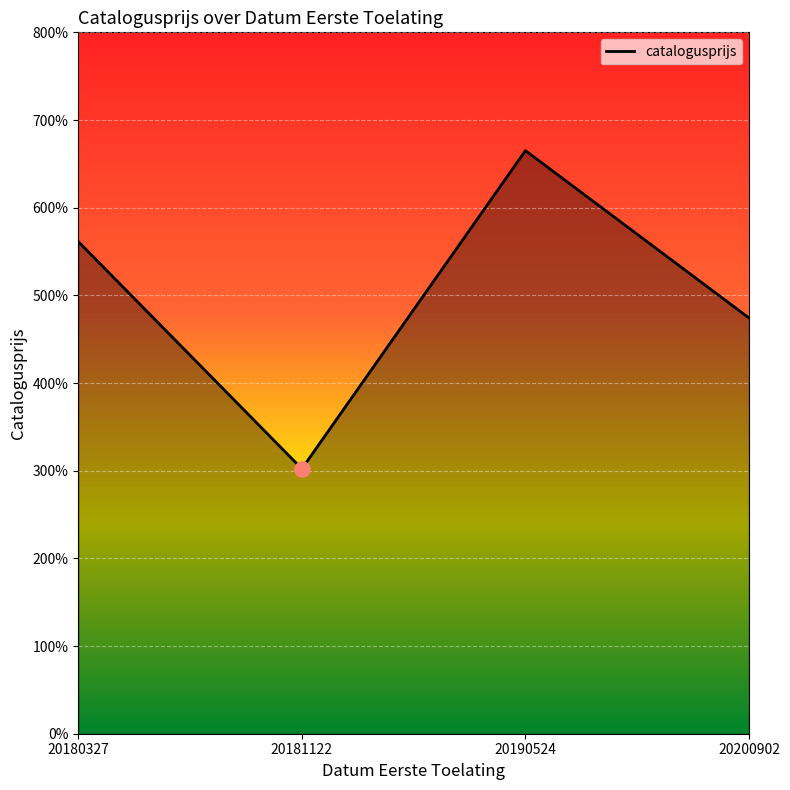

Is this an area chart (filled region under the line)?

Yes